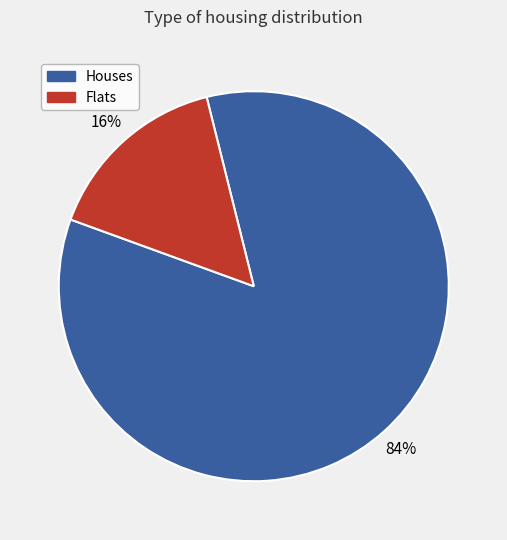

To the nearest percent, what is the average slice percentage?

50%